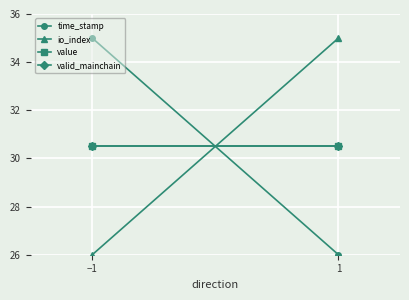

What position from the right is −1?

2